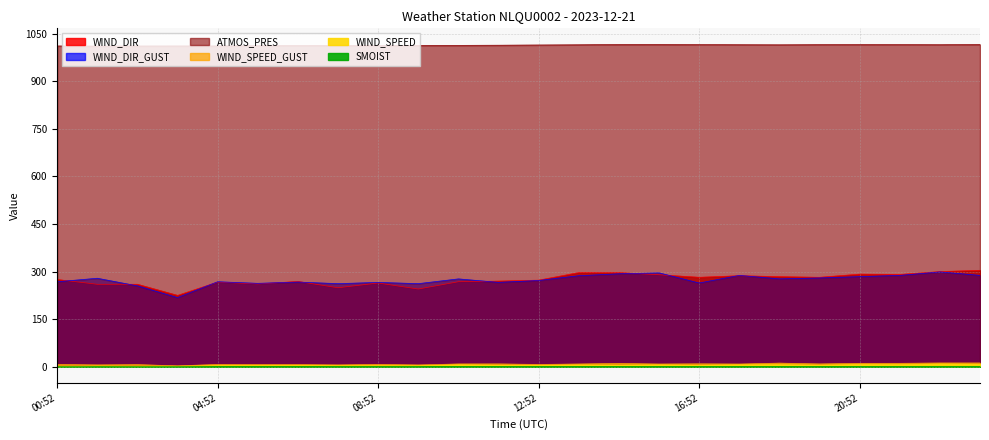

Rank the series at 06:52 from lowest to highest value.

SMOIST, WIND_SPEED, WIND_SPEED_GUST, WIND_DIR_GUST, WIND_DIR, ATMOS_PRES